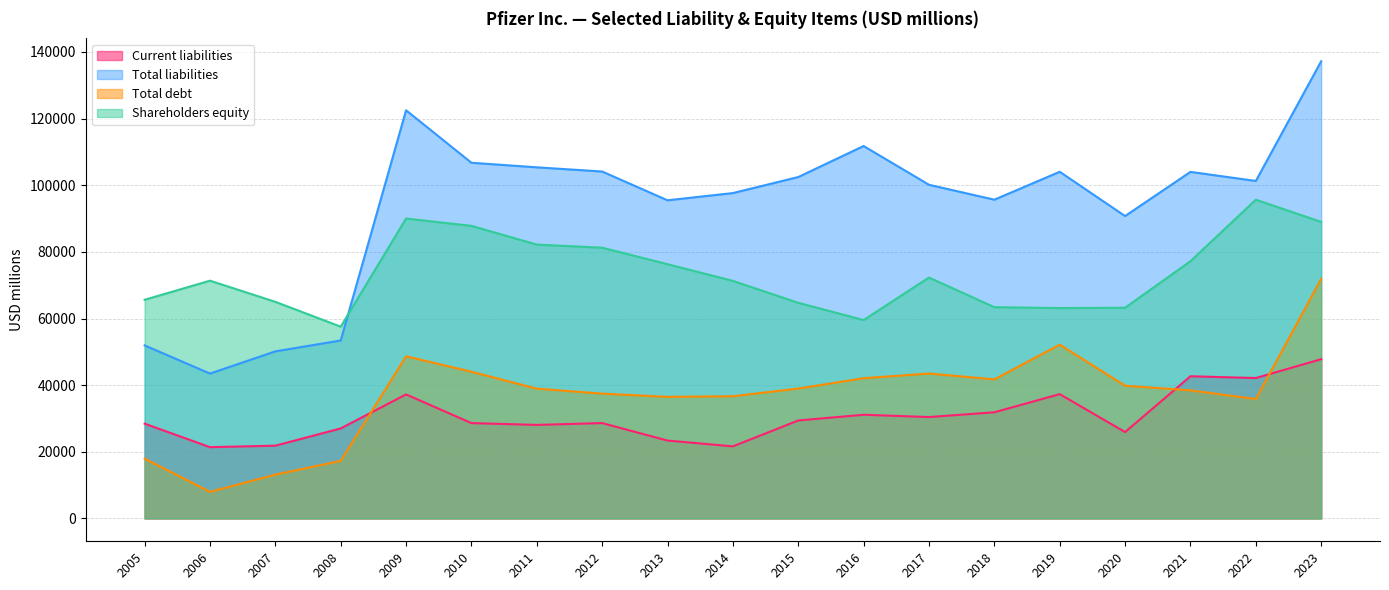

The value of Current liabilities at 2014 is 21631. True or false?

True